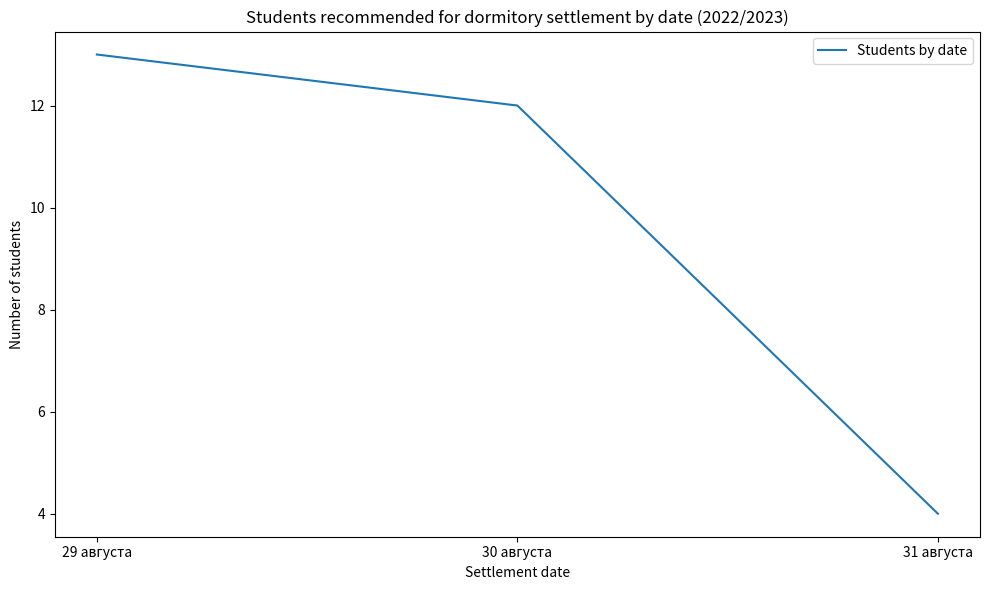

How many values are between 4 and 13?

3